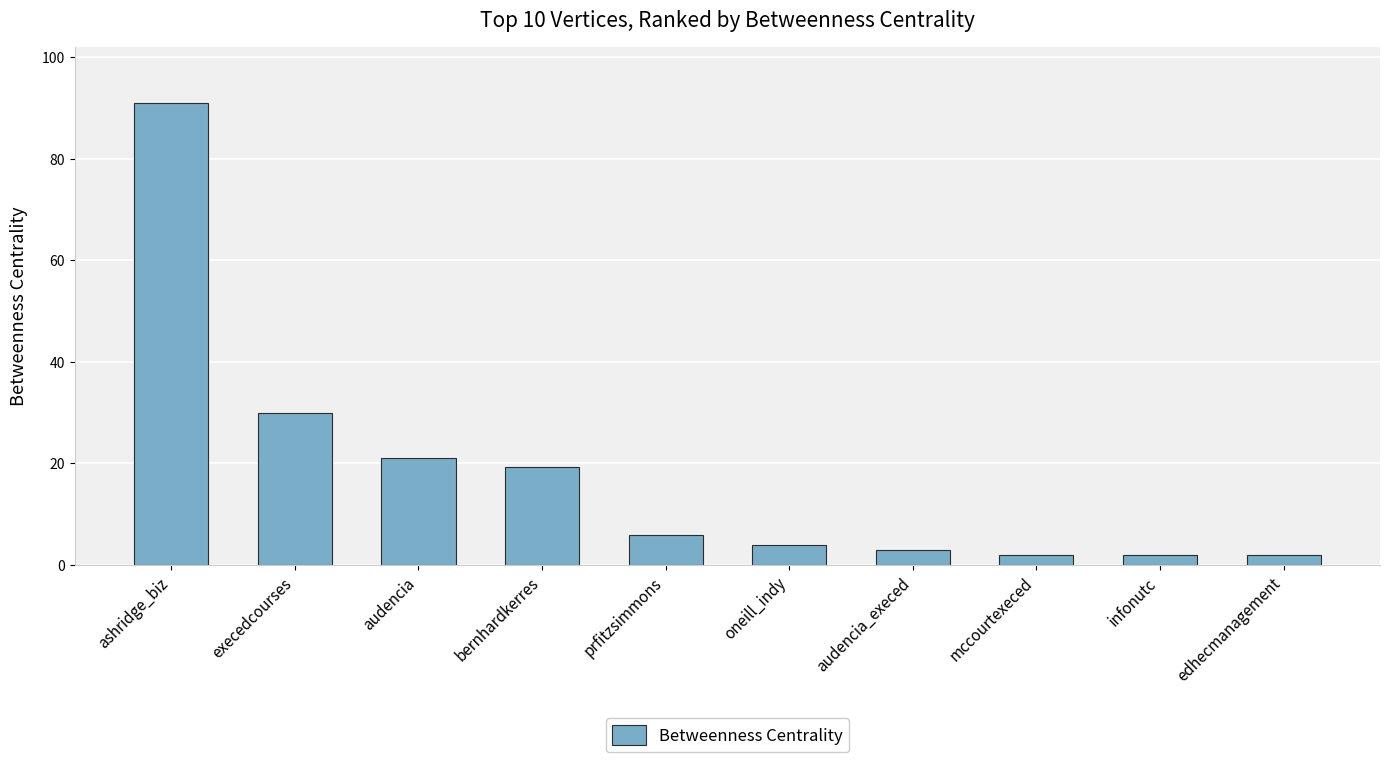

What is the approximate value at prfitzsimmons?

6.0